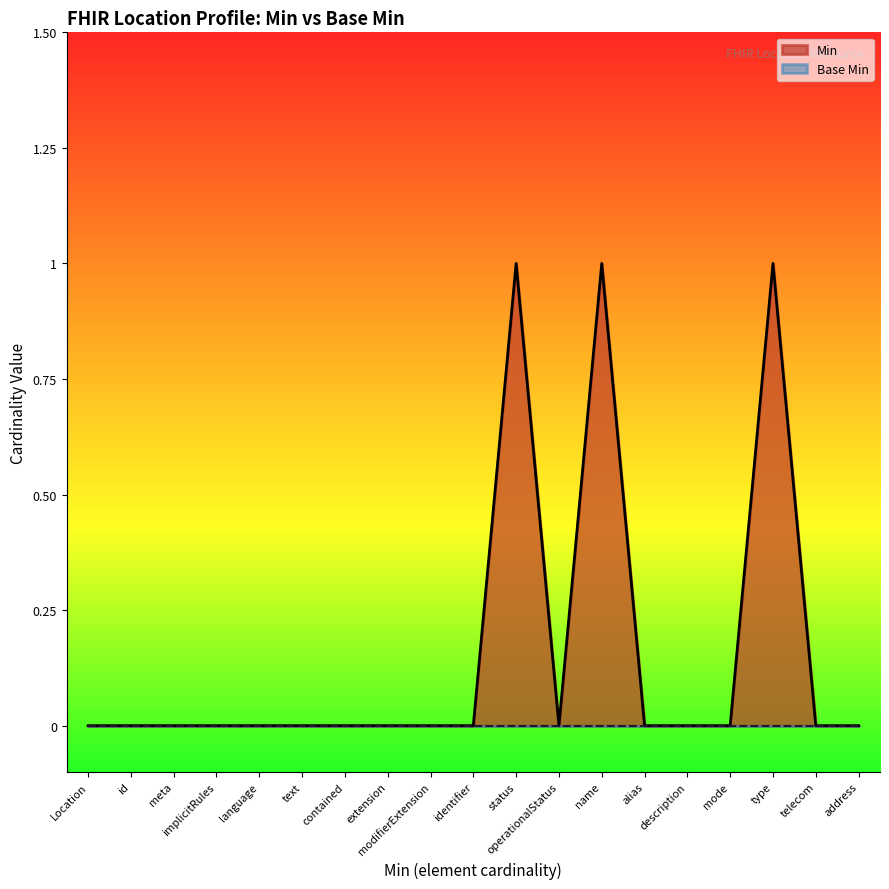

The Min series shows 0 at extension. True or false?

True